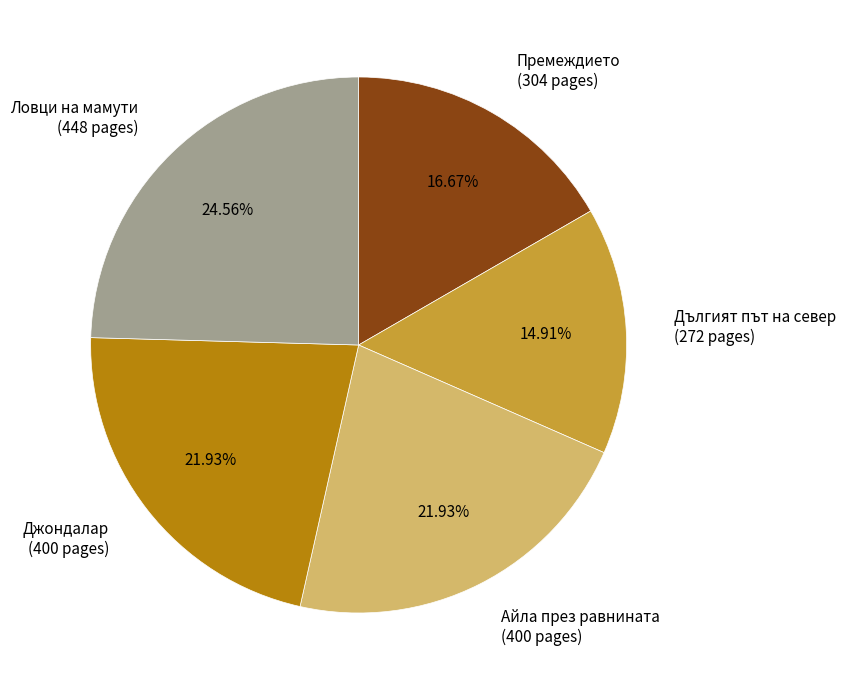

Is there any slice that represents more than half of the pie?

No